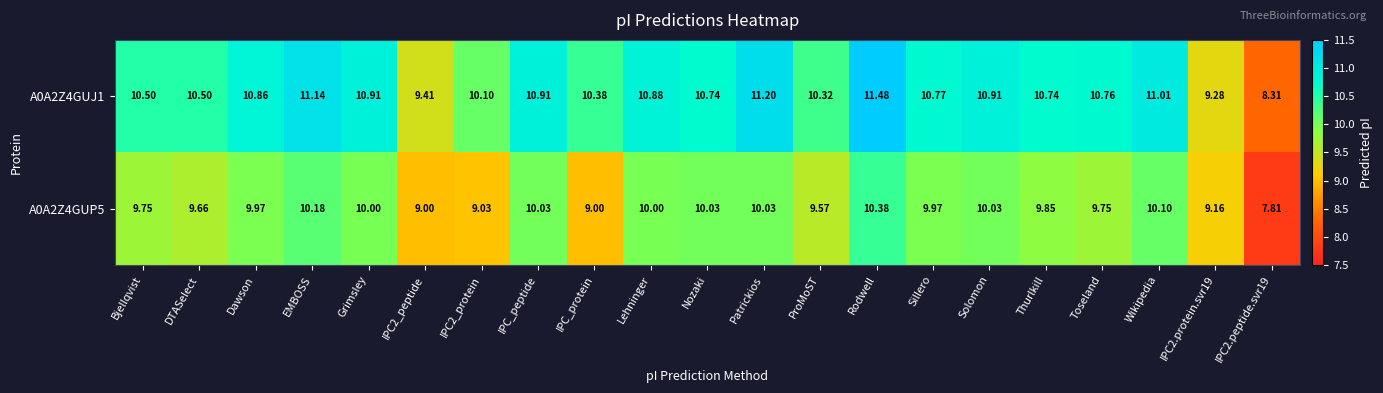

Is the value of A0A2Z4GUJ1 at IPC2_protein greater than the value of A0A2Z4GUP5 at Grimsley?

Yes